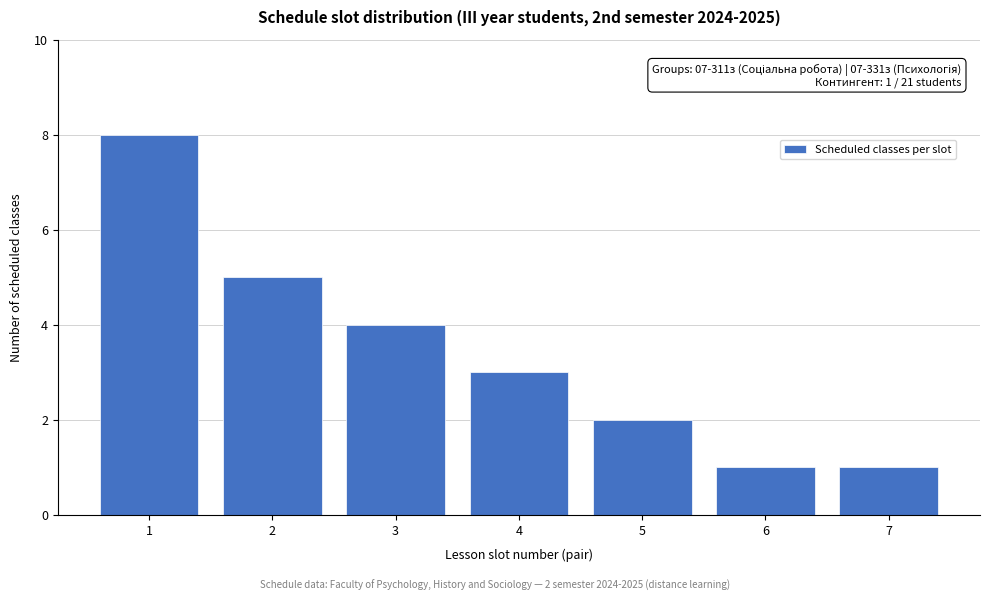

Reading right to left, what are all the values shown in this chart?

7=1	6=1	5=2	4=3	3=4	2=5	1=8